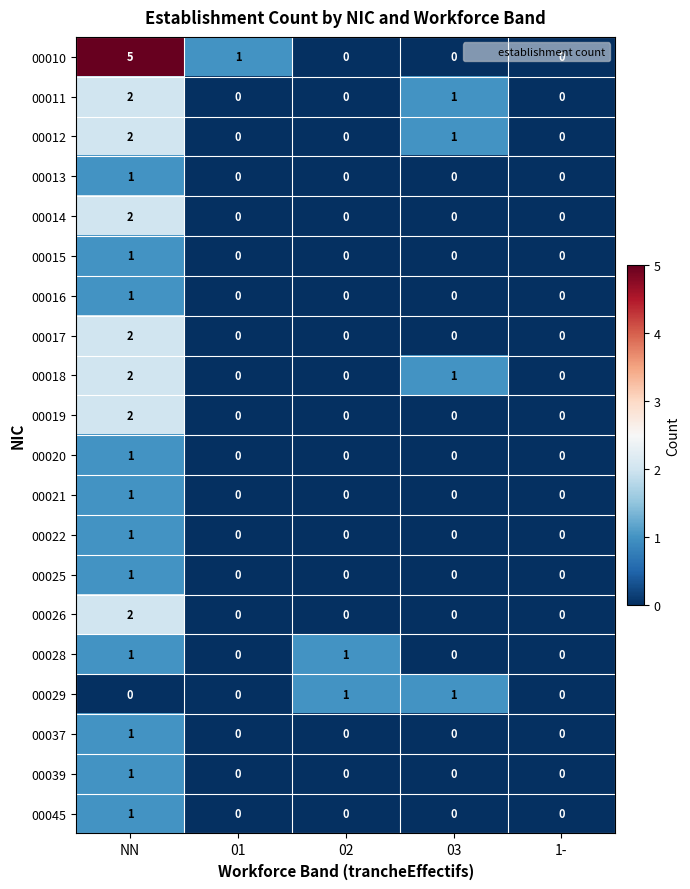

Is it true that 00017 equals 0 at 02?

True